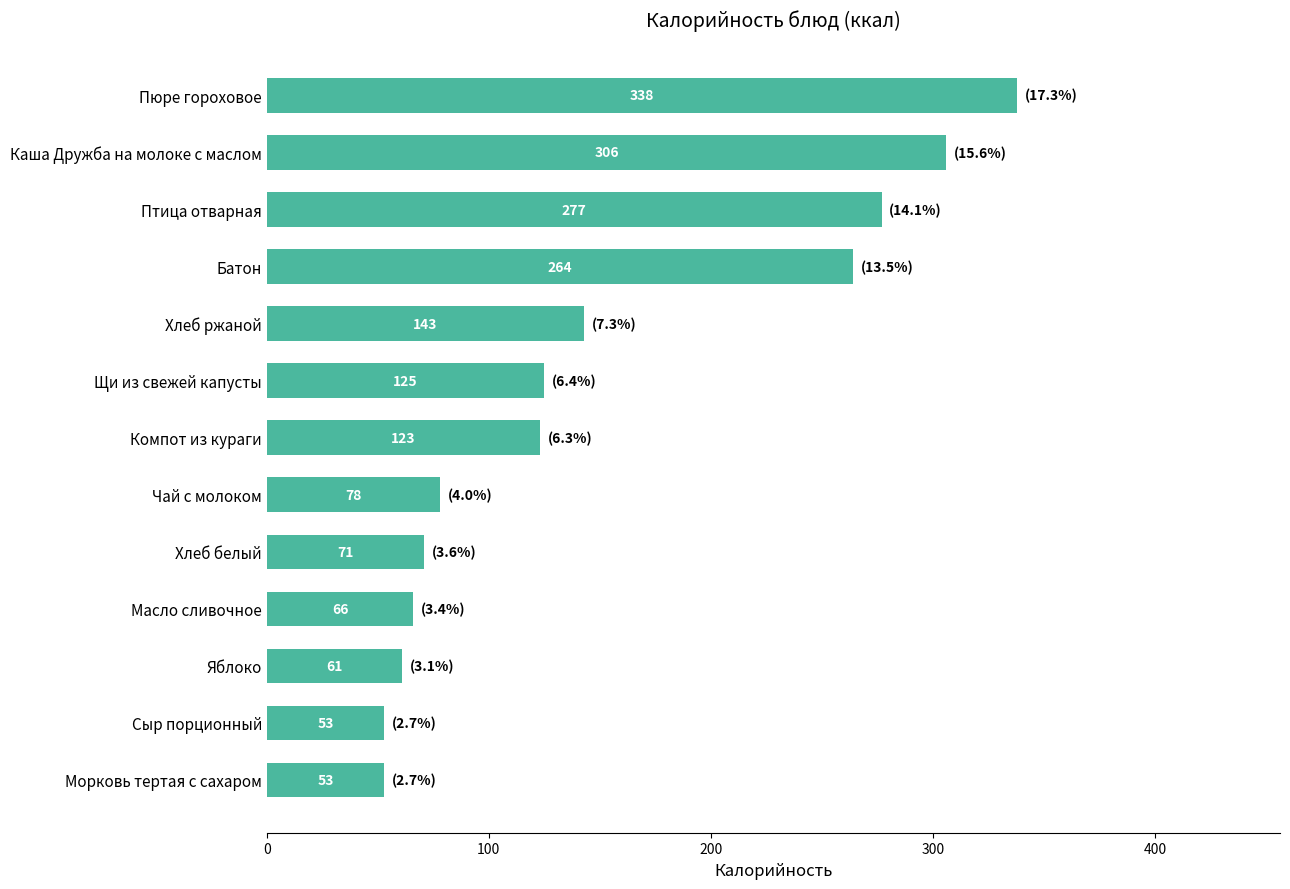

Where is the data nearest to the value 195?

Хлеб ржаной